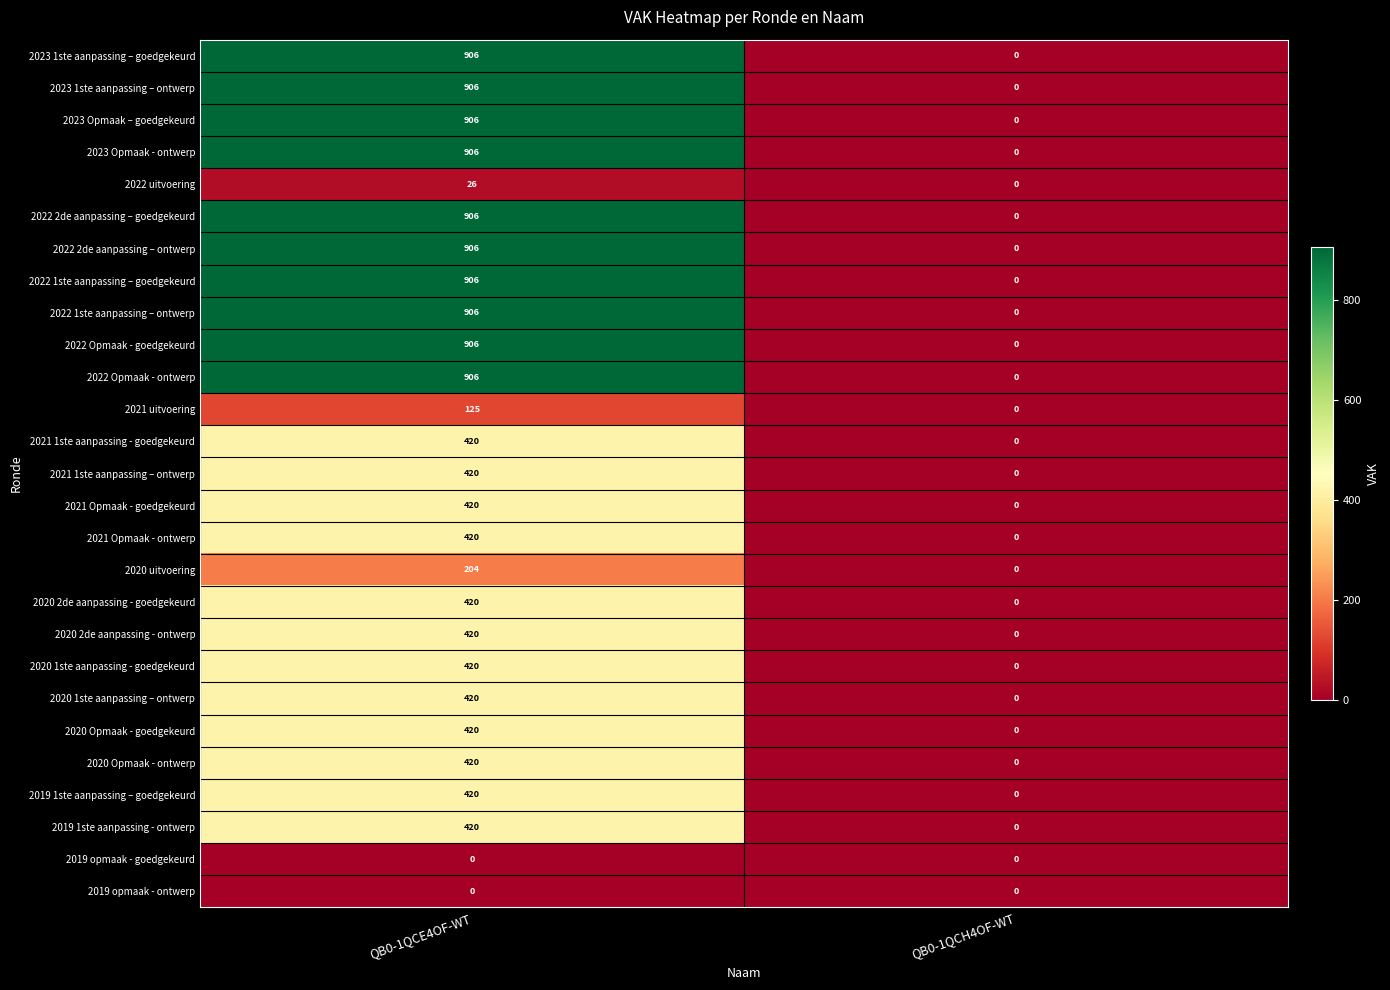

Where is 2021 uitvoering nearest to the value 62?

QB0-1QCH4OF-WT